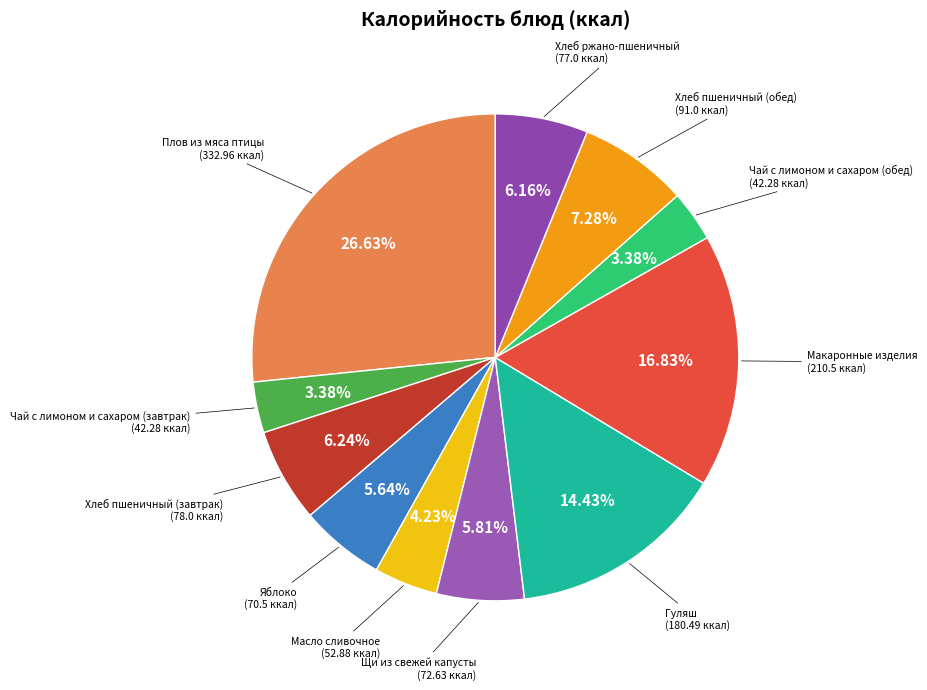

Rank the categories by value from lowest to highest.

Чай с лимоном и сахаром (завтрак), Чай с лимоном и сахаром (обед), Масло сливочное, Яблоко, Щи из свежей капусты, Хлеб ржано-пшеничный, Хлеб пшеничный (завтрак), Хлеб пшеничный (обед), Гуляш, Макаронные изделия, Плов из мяса птицы